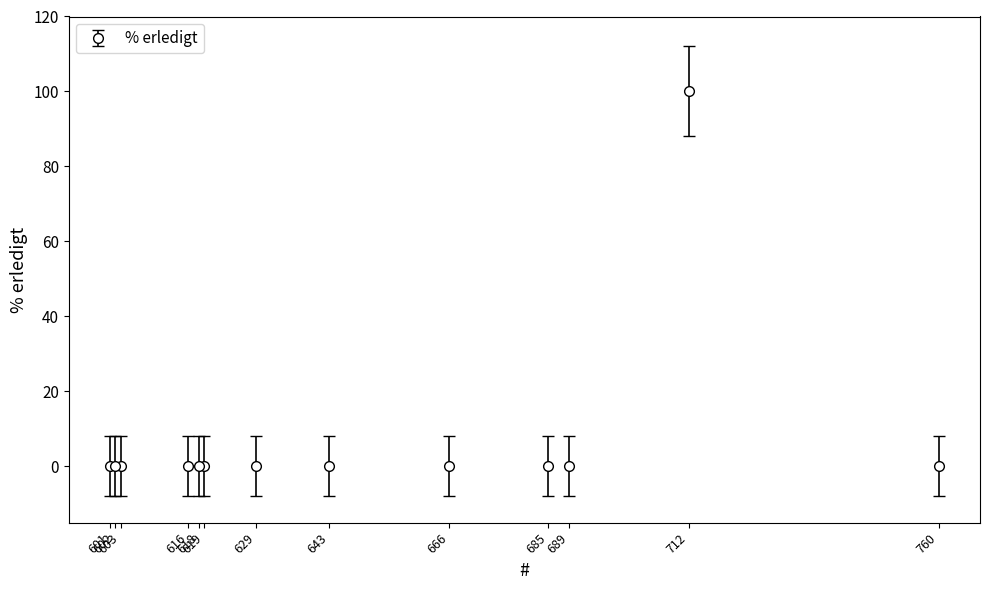

Is it true that the value at 603 is 0?

True